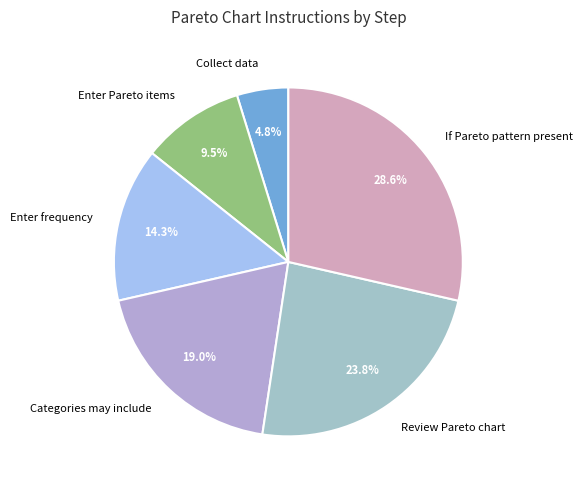

Does Review Pareto chart account for over 50% of the chart?

No